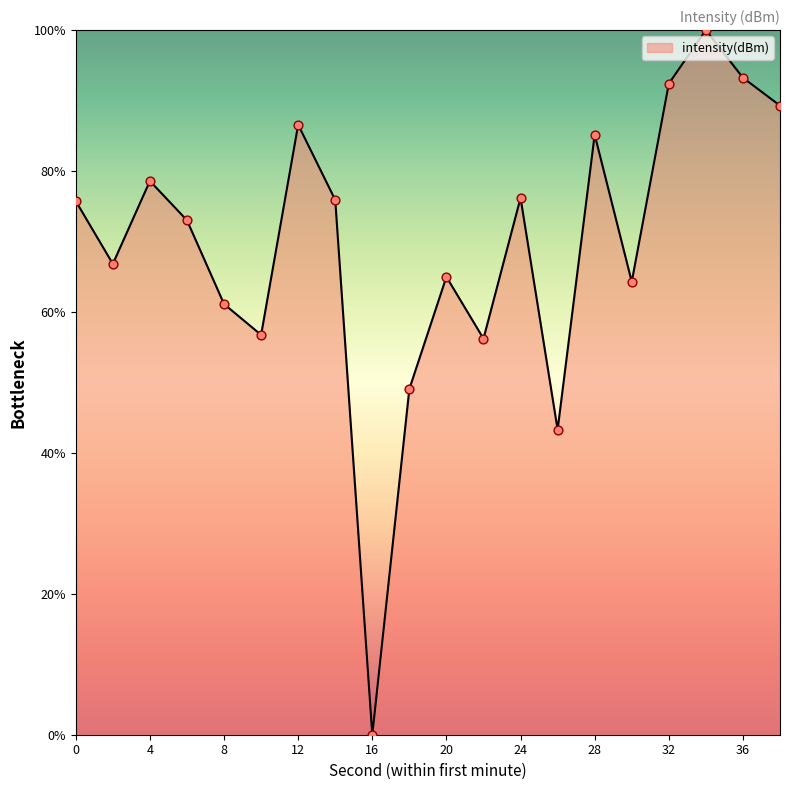

What is the difference between the maximum and minimum values?

100.0